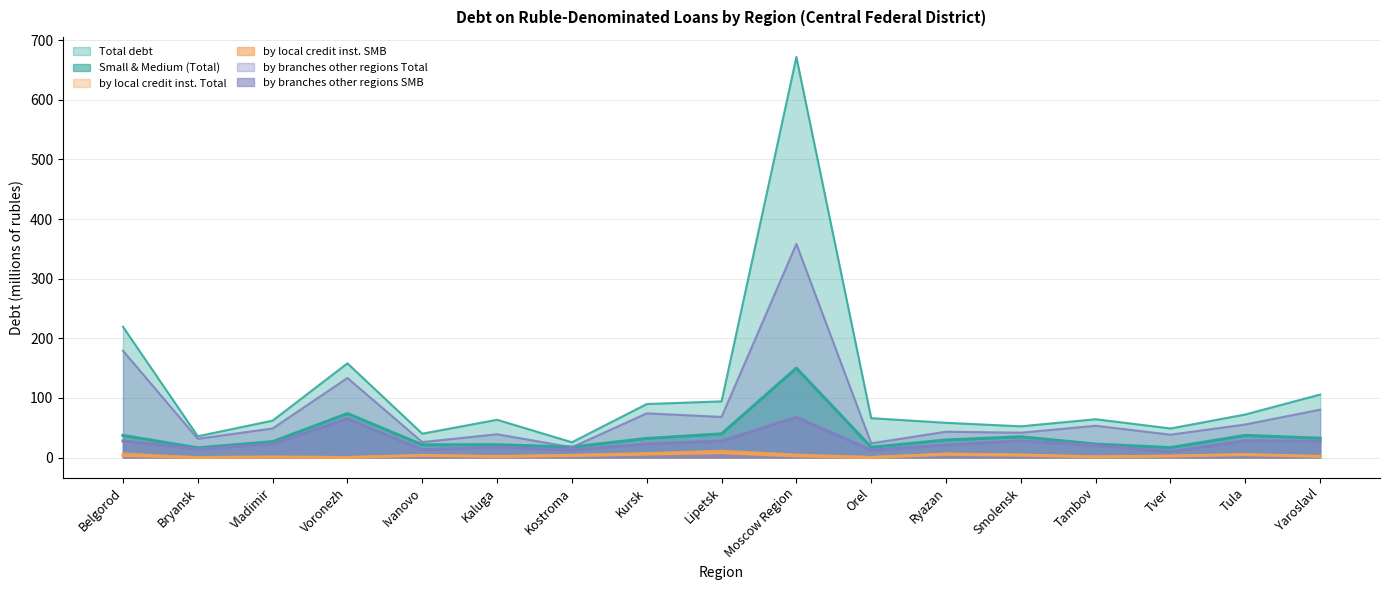

What is the difference between the highest and lowest values at Smolensk?

48.4